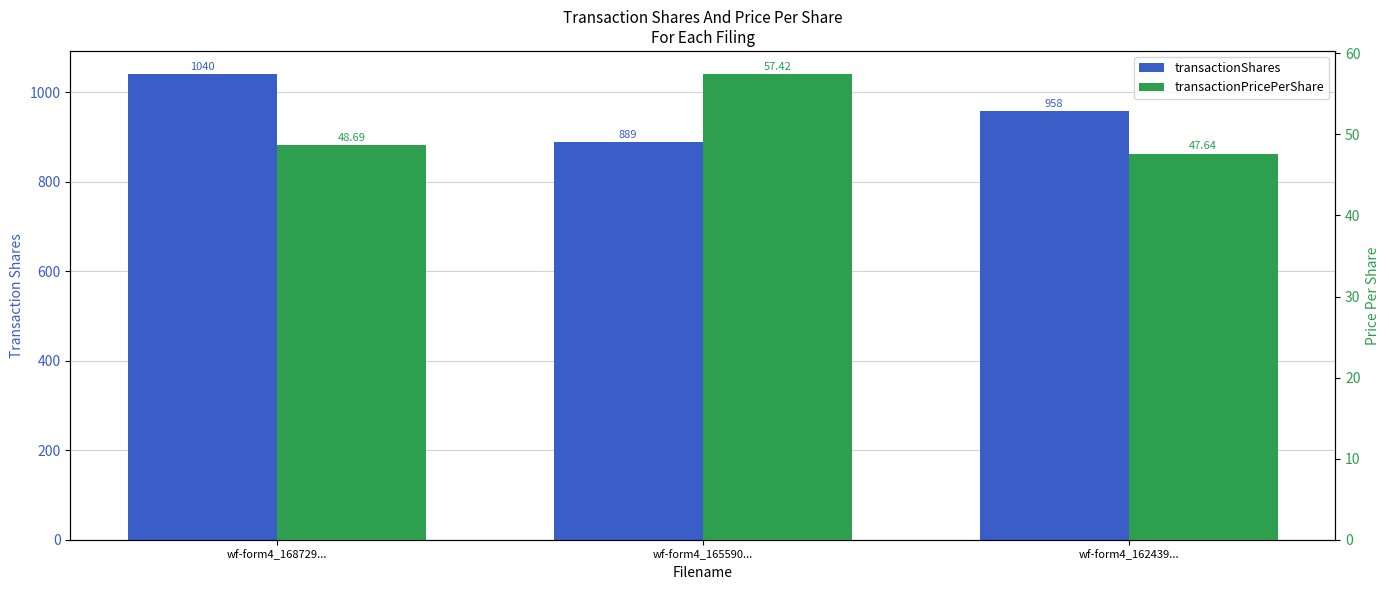

What is the sum of the transactionPricePerShare values at wf-form4_165590... and wf-form4_168729...?

106.1